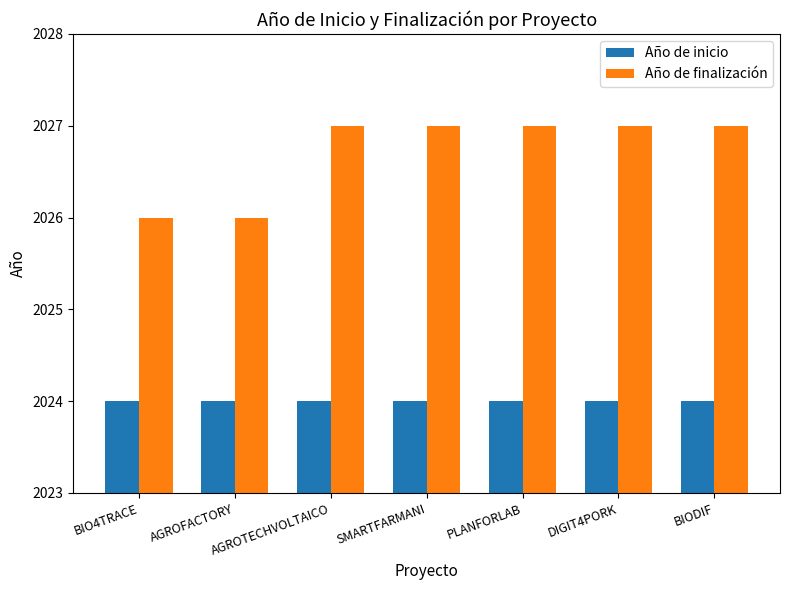

Reading left to right, what are all the values shown in this chart?

Año de inicio: BIO4TRACE=2024	AGROFACTORY=2024	AGROTECHVOLTAICO=2024	SMARTFARMANI=2024	PLANFORLAB=2024	DIGIT4PORK=2024	BIODIF=2024
Año de finalización: BIO4TRACE=2026	AGROFACTORY=2026	AGROTECHVOLTAICO=2027	SMARTFARMANI=2027	PLANFORLAB=2027	DIGIT4PORK=2027	BIODIF=2027